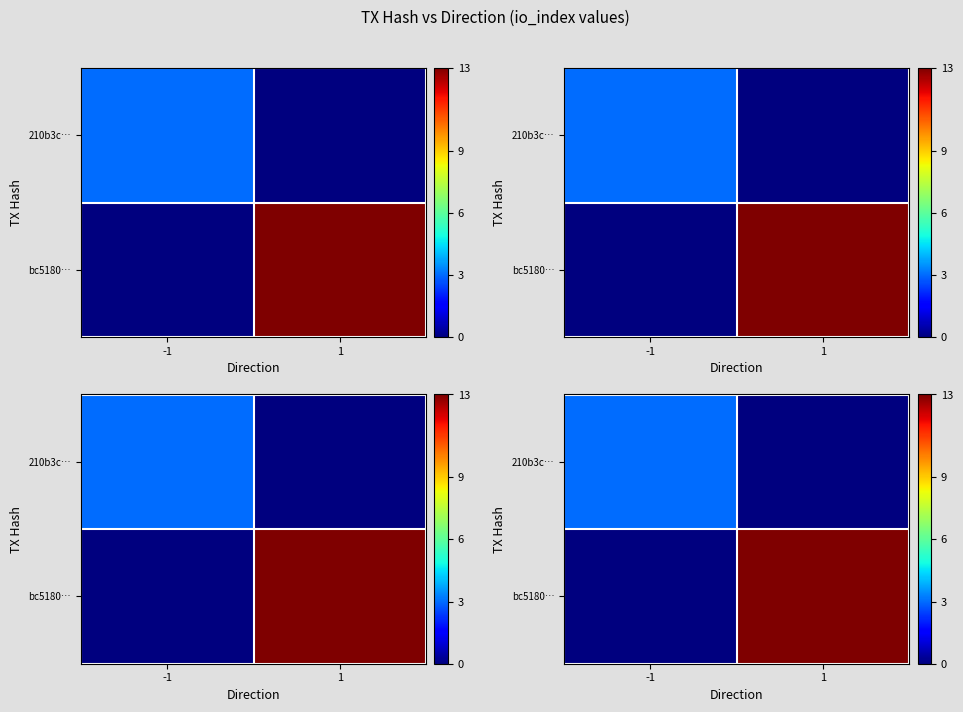

What is the difference between the highest and lowest values at -1?

3